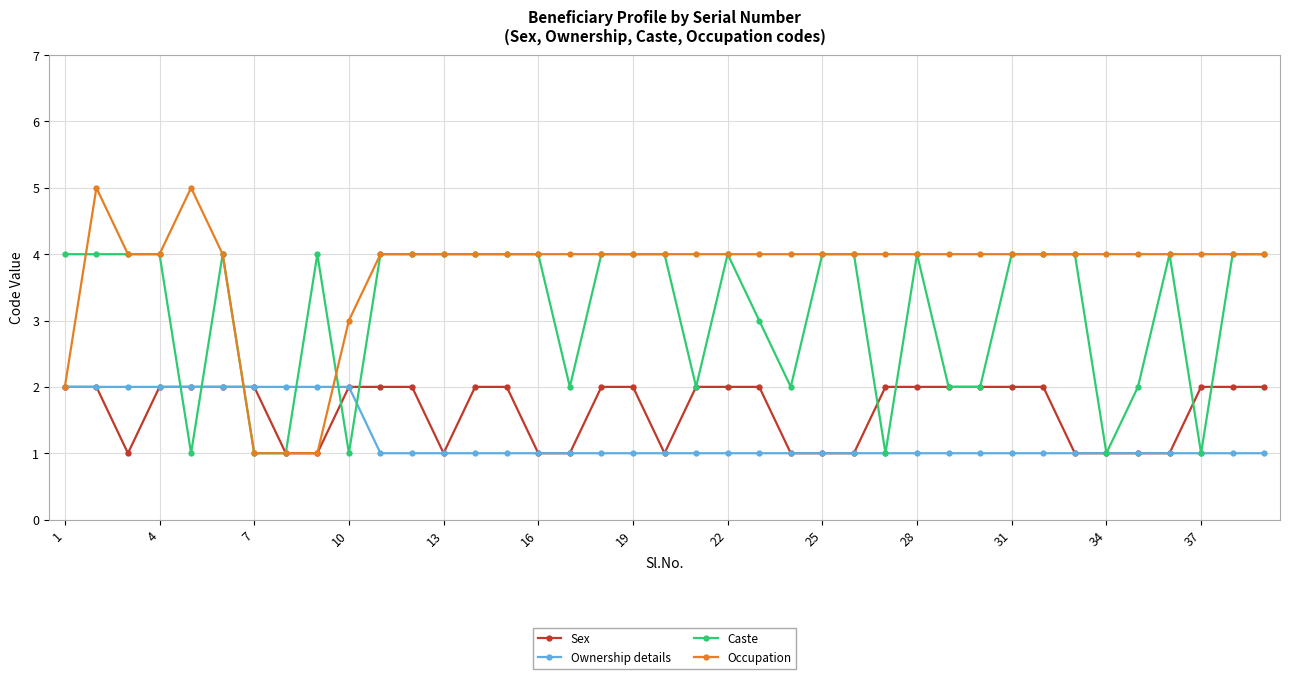

Which series has the widest spread of values?

Occupation